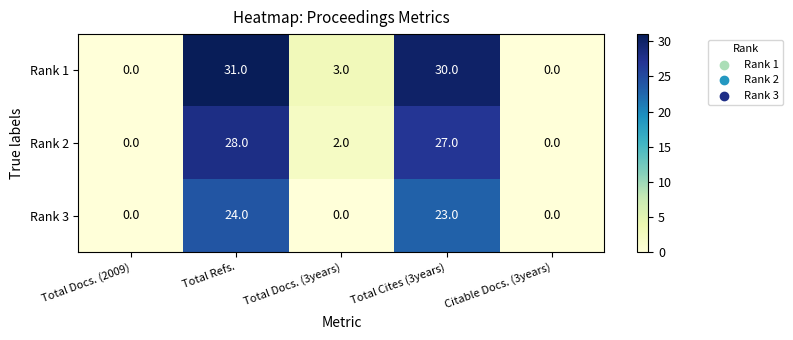

What is the approximate value of Rank 2 at Total Cites (3years)?

27